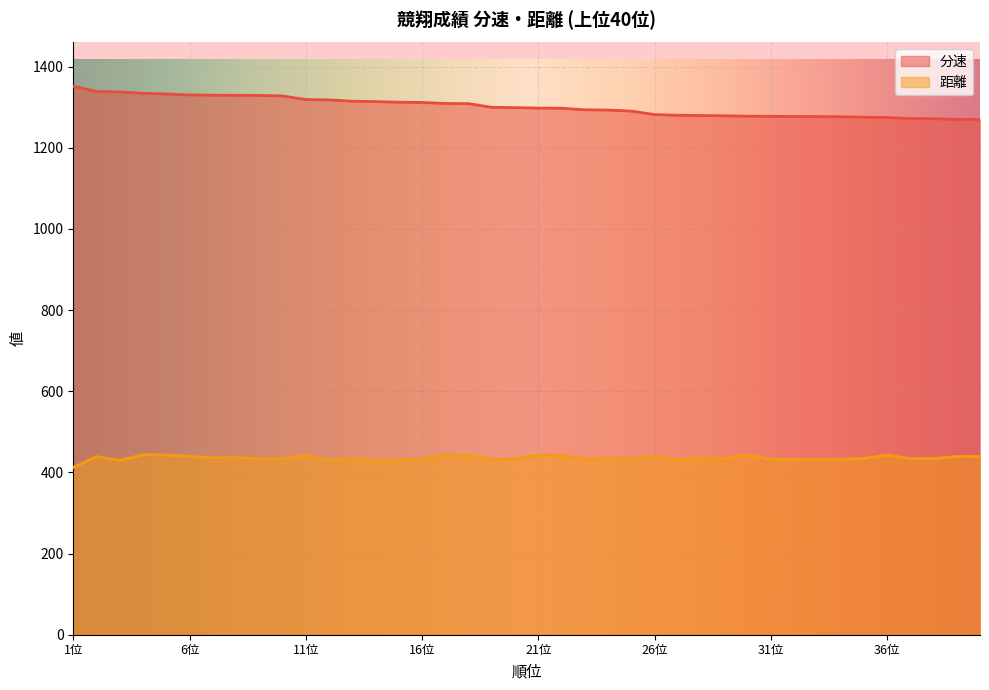

Reading left to right, transcribe all the data shown in this chart.

分速: 1位=1351.4	2位=1338.8	3位=1337.5	4位=1334.4	5位=1332.5	6位=1330.3	7位=1329.6	8位=1329.4	9位=1329.1	10位=1327.7	11位=1318.9	12位=1318.0	13位=1314.8	14位=1313.8	15位=1312.4	16位=1311.7	17位=1309.2	18位=1308.8	19位=1299.7	20位=1299.0	21位=1297.9	22位=1297.4	23位=1293.6	24位=1293.0	25位=1290.5	26位=1281.8	27位=1280.2	28位=1279.5	29位=1278.9	30位=1277.9	31位=1277.6	32位=1277.1	33位=1276.8	34位=1276.6	35位=1275.4	36位=1274.6	37位=1272.1	38位=1271.7	39位=1269.9	40位=1269.8
距離: 1位=412.4	2位=438.7	3位=429.8	4位=443.4	5位=443.1	6位=439.2	7位=436.3	8位=436.3	9位=433.9	10位=434.0	11位=442.7	12位=429.5	13位=434.0	14位=429.8	15位=429.8	16位=431.8	17位=442.7	18位=442.7	19位=431.3	20位=433.6	21位=442.7	22位=442.7	23位=432.3	24位=434.0	25位=433.6	26位=439.5	27位=429.8	28位=435.4	29位=433.5	30位=443.1	31位=432.3	32位=431.3	33位=432.3	34位=432.3	35位=434.6	36位=442.7	37位=434.0	38位=434.0	39位=439.2	40位=439.2